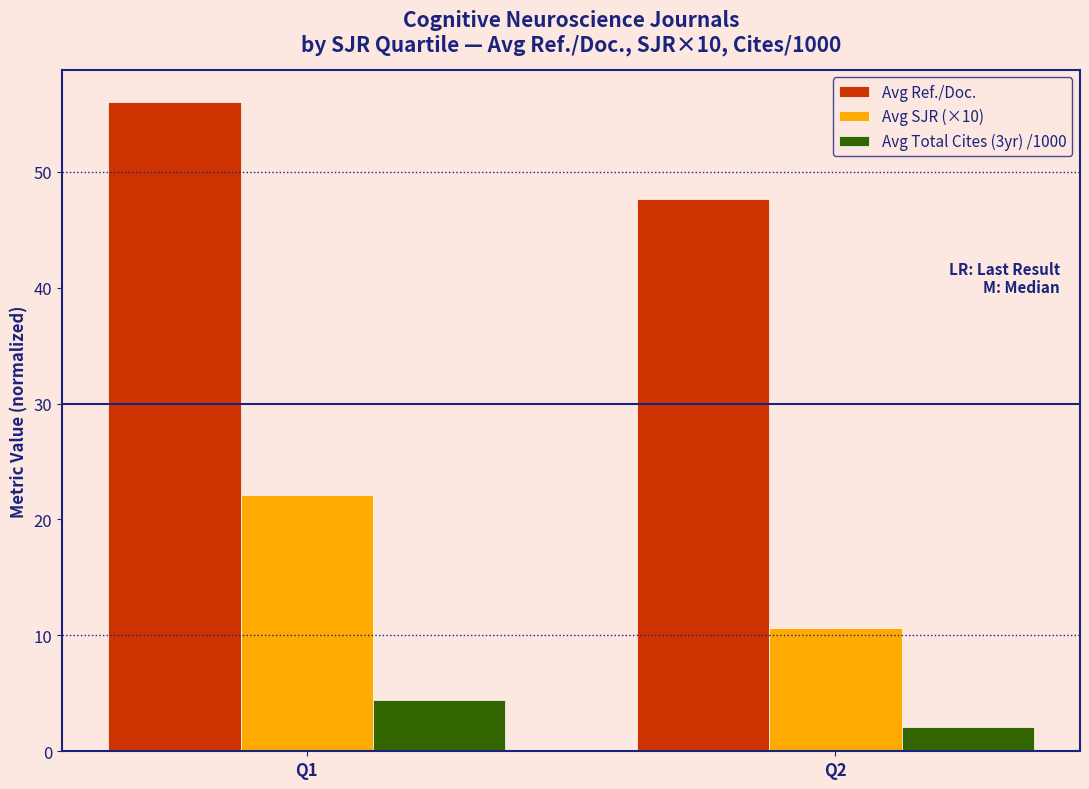

At which label does Avg Total Cites (3yr) /1000 reach its peak?

Q1